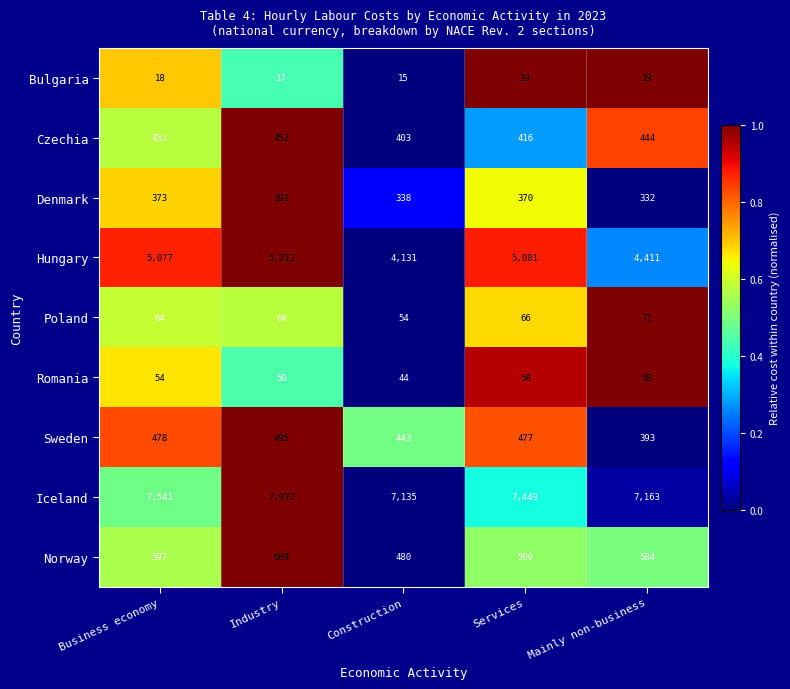

The Iceland series shows 7972 at Industry. True or false?

True